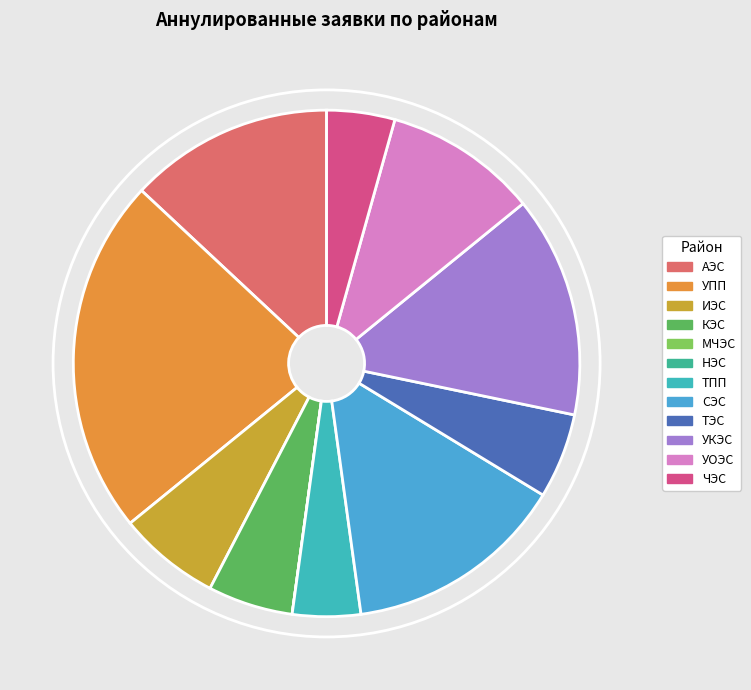

Which slice is the largest?

УПП